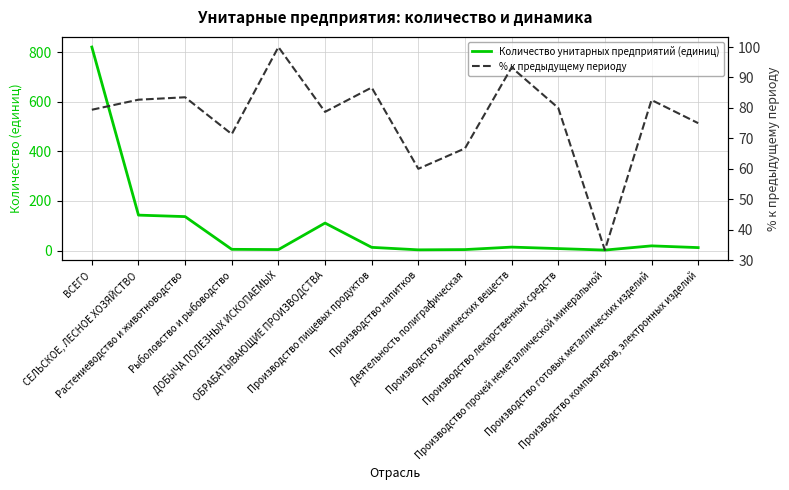

At which category does Количество унитарных предприятий (единиц) reach its first local peak?

ОБРАБАТЫВАЮЩИЕ ПРОИЗВОДСТВА